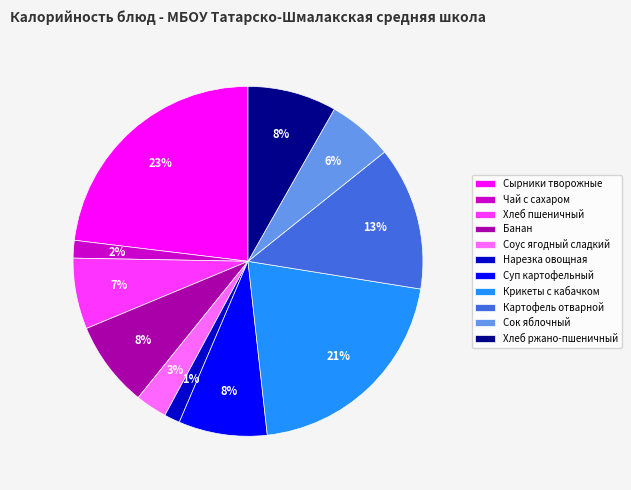

To the nearest percent, what is the combined percentage of Суп картофельный and Картофель отварной?

21%